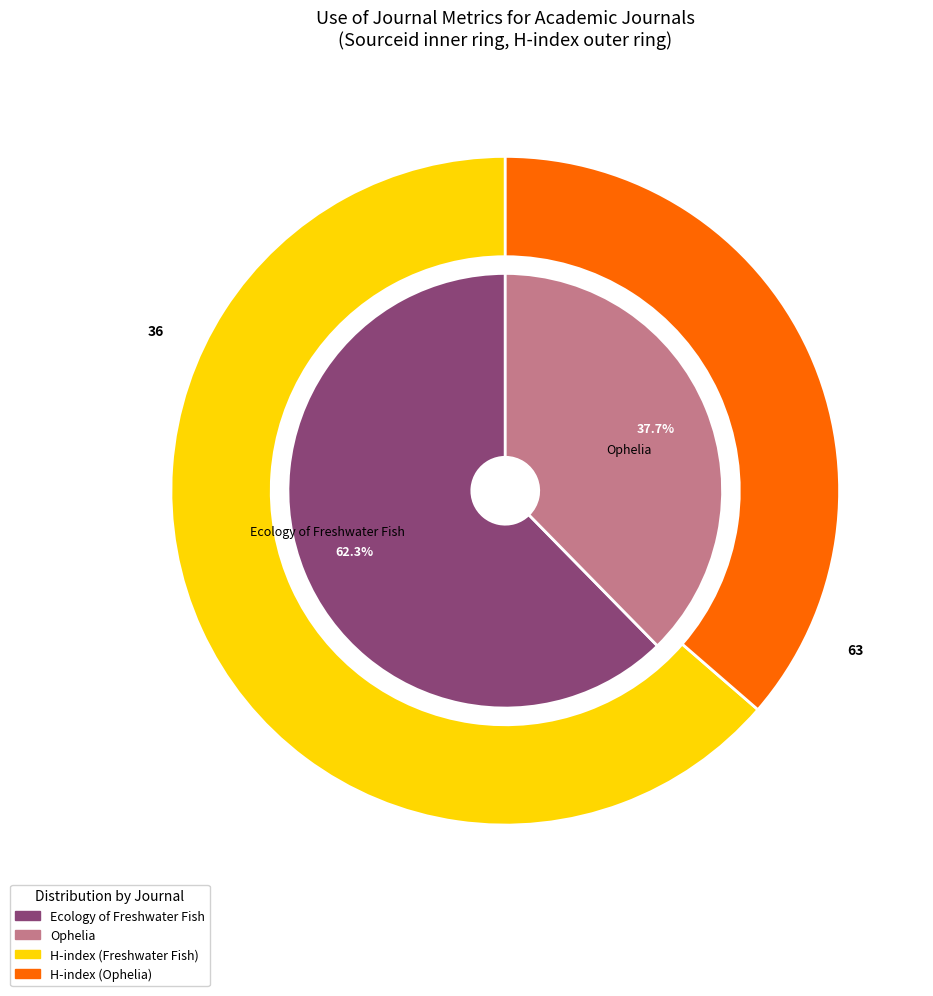

What is the majority slice?

Ecology of Freshwater Fish